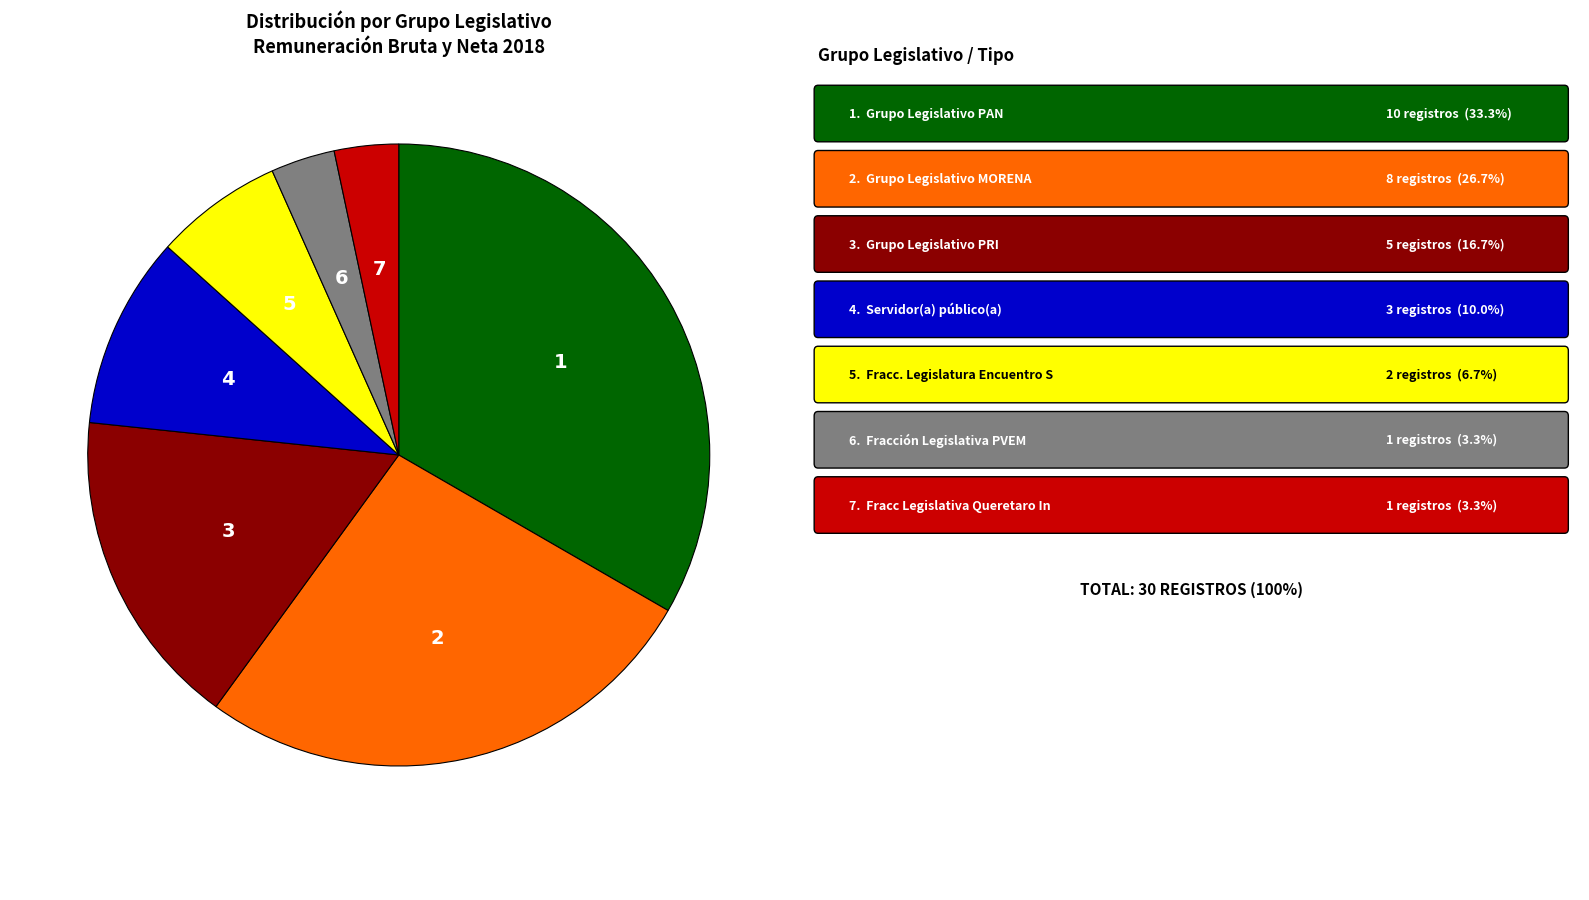

Is there any slice that represents more than half of the pie?

No